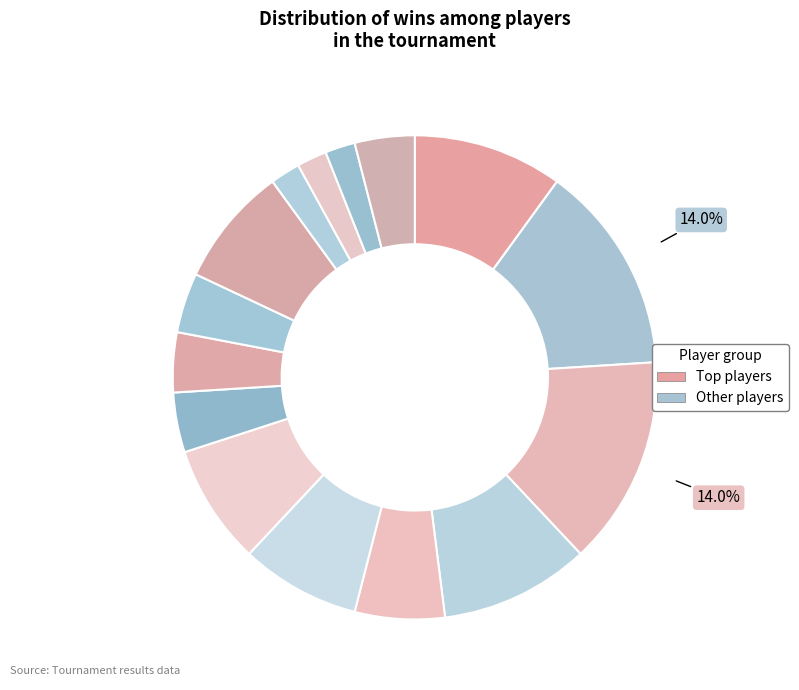

Count the number of slices in the pie.

15